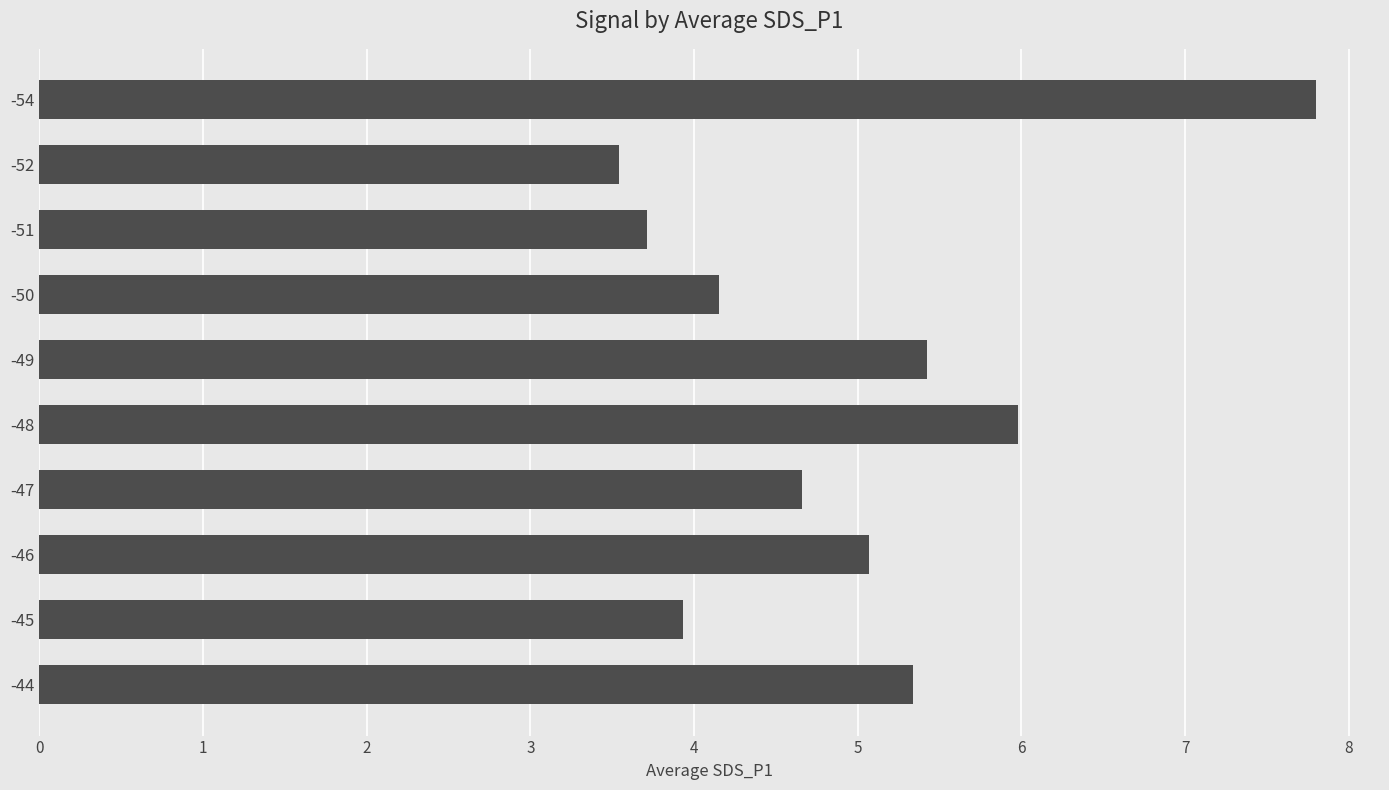

Where is the data nearest to the value 5?

-46